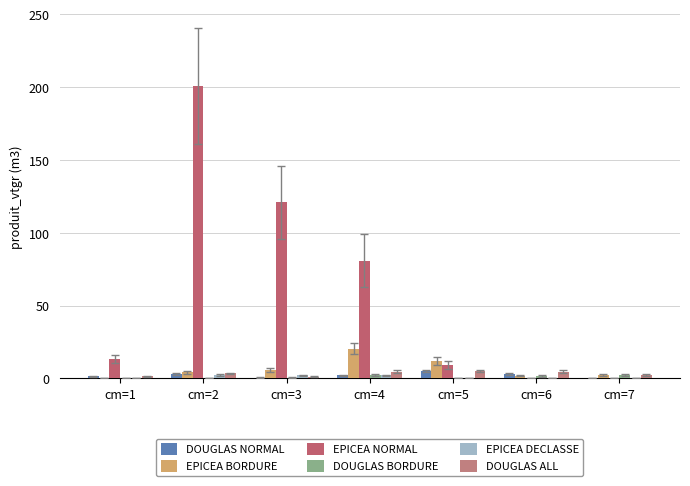

Are the bars grouped side by side (vs. stacked)?

Yes